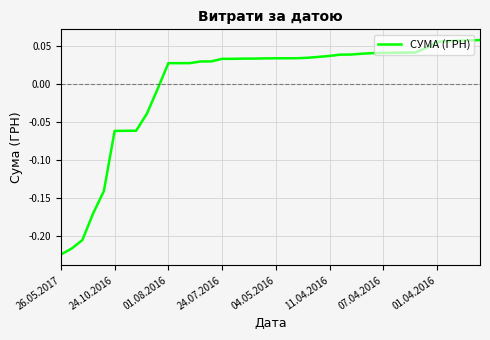

How many categories are shown in the chart?

40